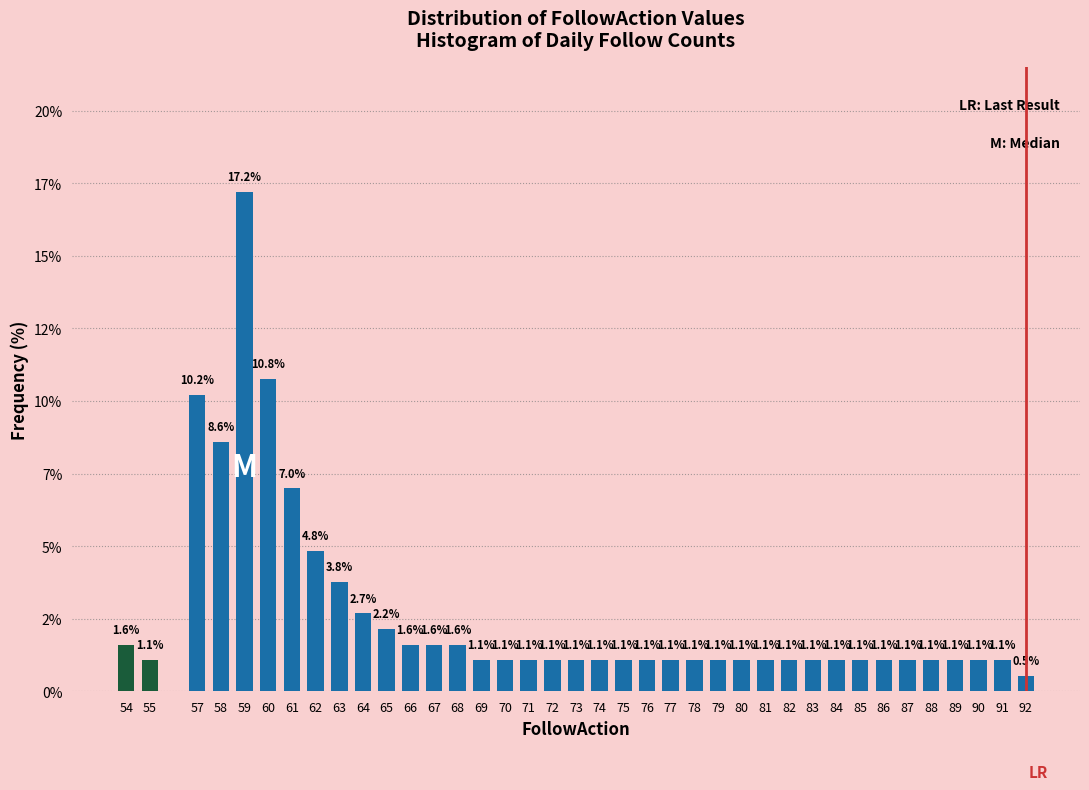

Does the chart contain any negative values?

No